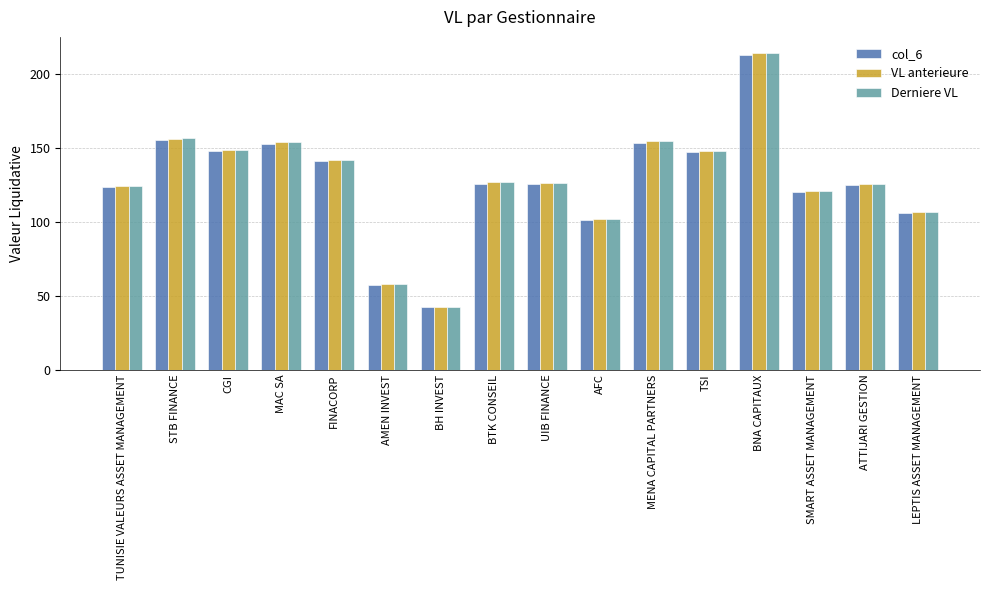

How many bars are there in total?

48